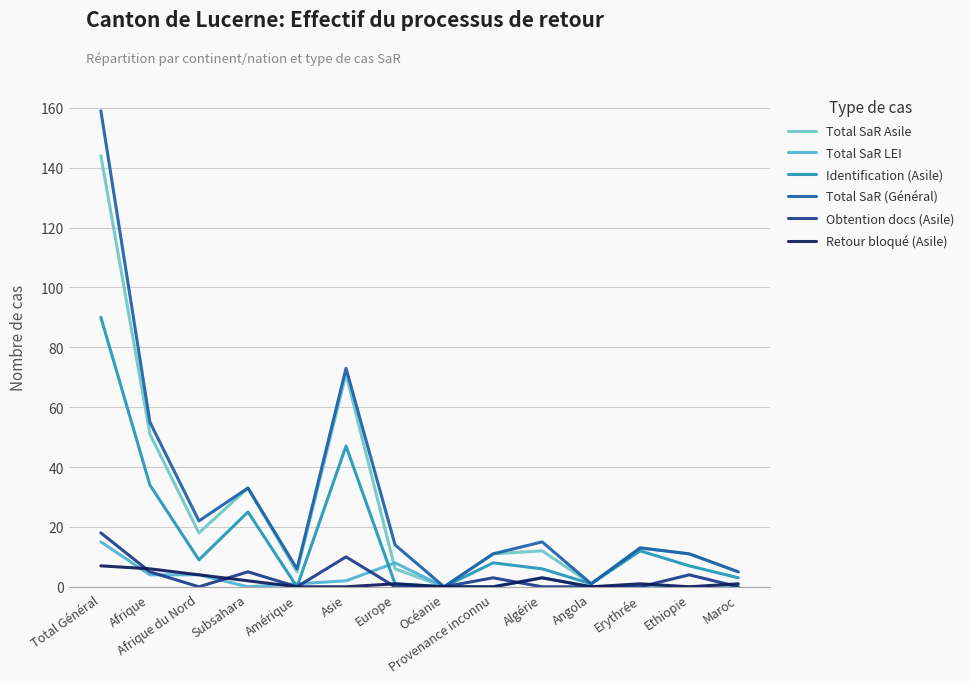

At which category does Total SaR Asile reach its first local peak?

Subsahara